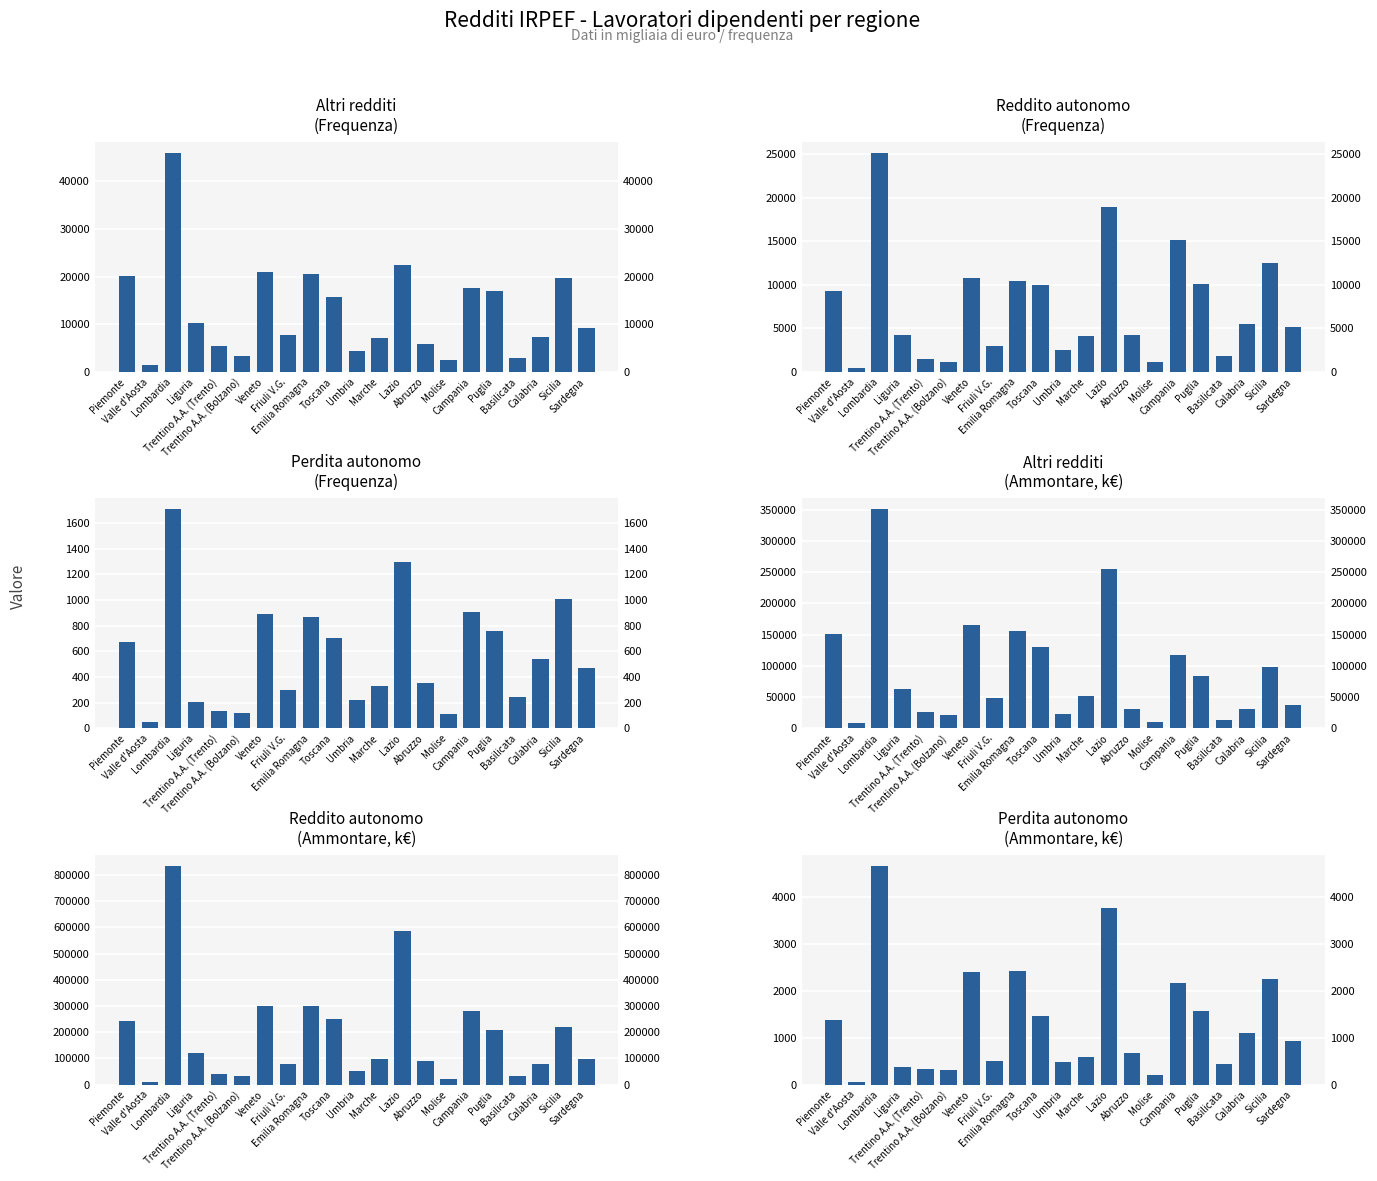

The value of Perdita autonomo - Ammontare at Campania is 2165. True or false?

True